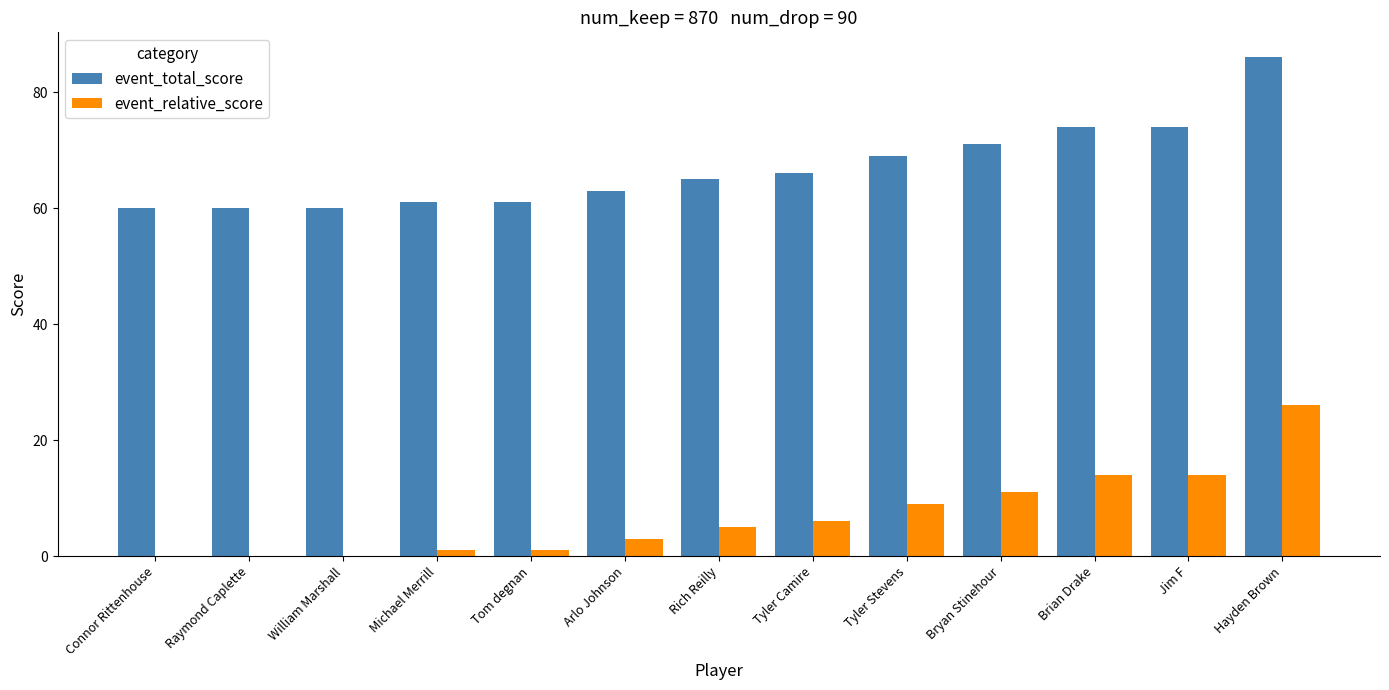

What are all the series names shown in the legend?

event_total_score, event_relative_score